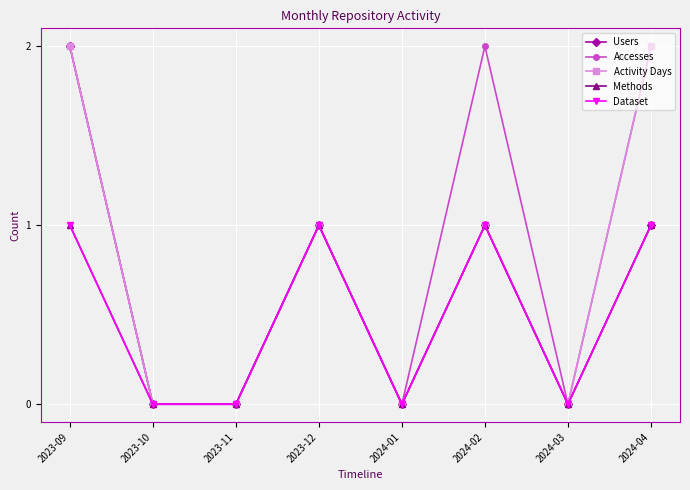

Is this an area chart (filled region under the line)?

No